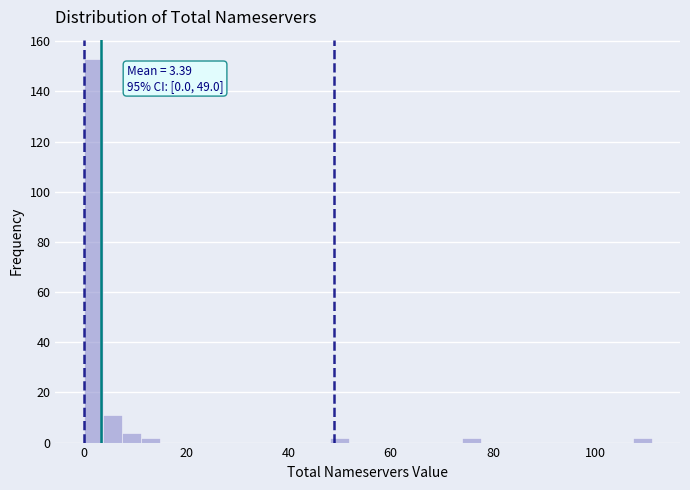

Around what value on the x-axis is the tallest bar? Give the approximate position of its centre, as read against the axis.

2